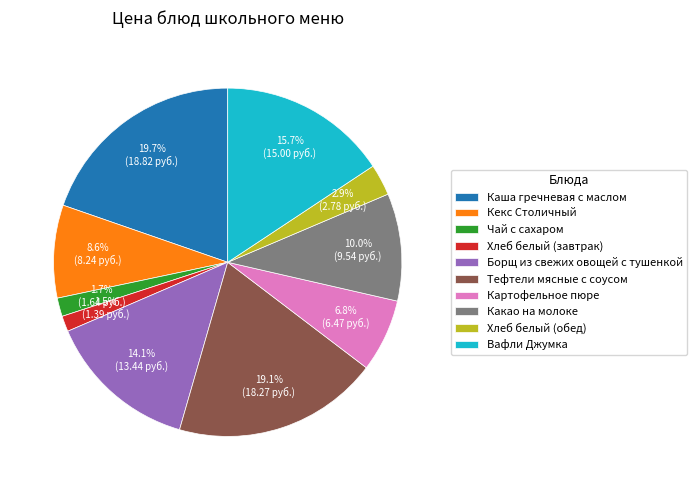

To the nearest percent, what is the difference between the largest and smallest slice percentages?

18%